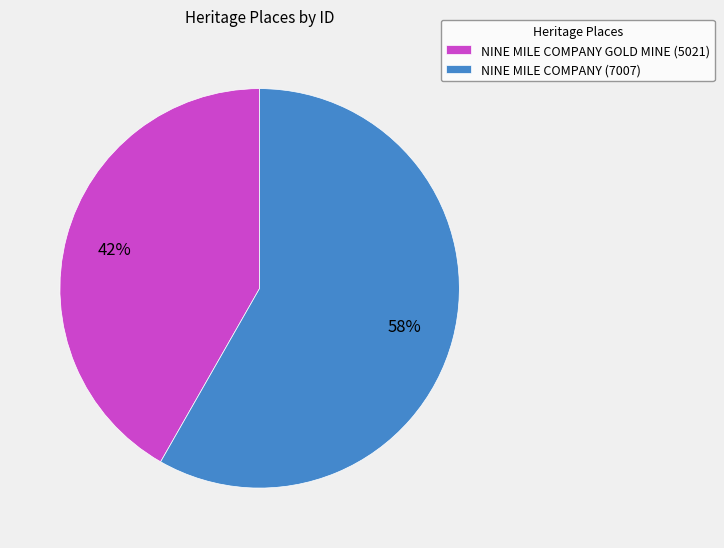

To the nearest percent, what is the average slice percentage?

50%